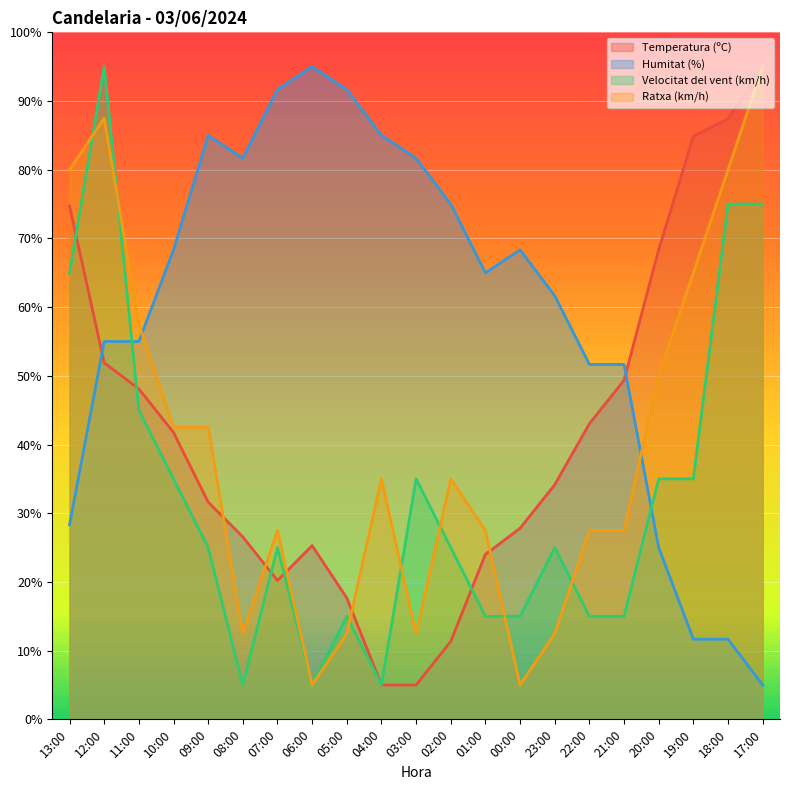

Where do Ratxa (km/h) and Velocitat del vent (km/h) first cross each other?

13:00 and 12:00